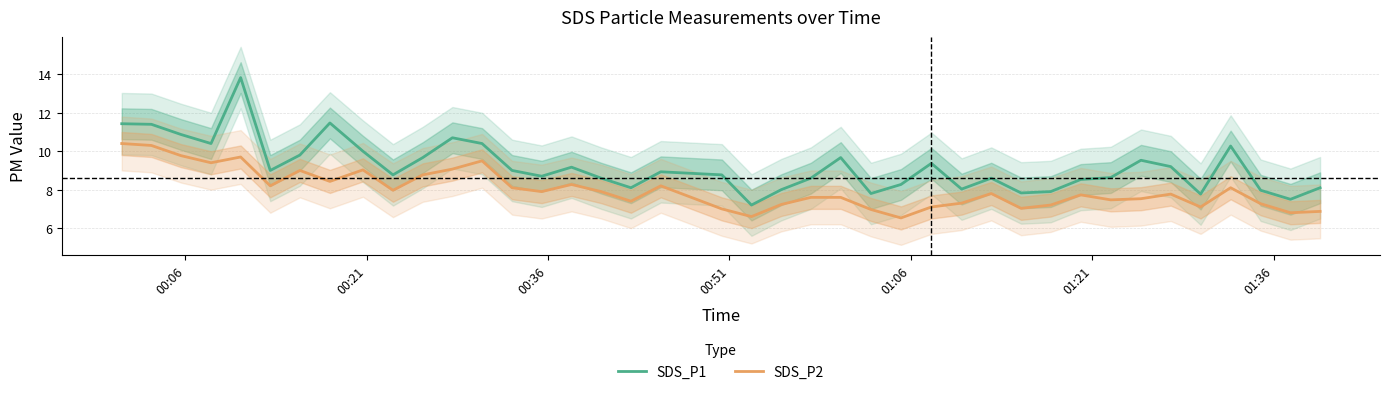

What is the value of the SDS_P2 point at the 19th from the left?

8.2